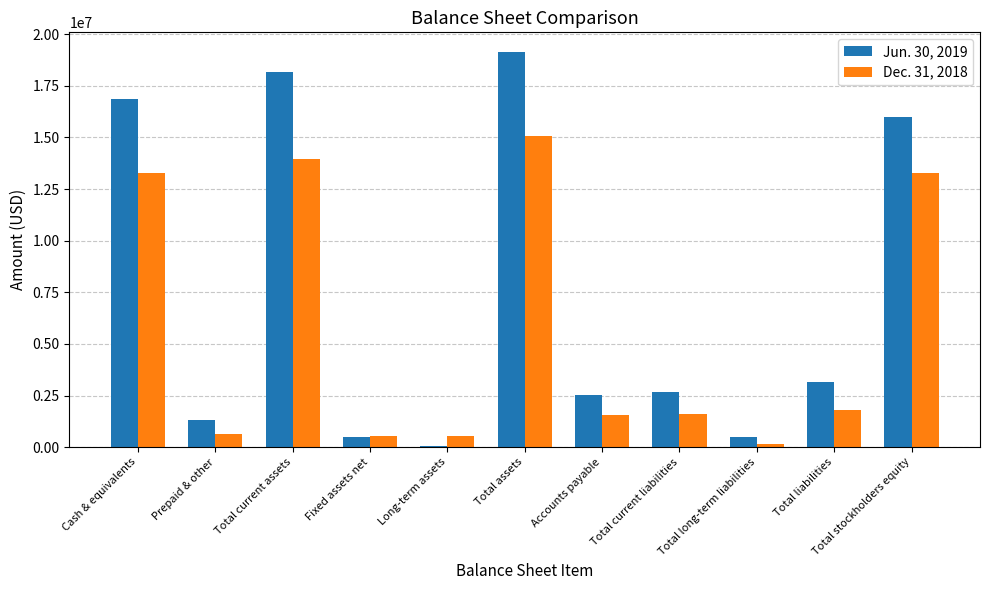

What is the total value across all series at Total current assets?

32135311